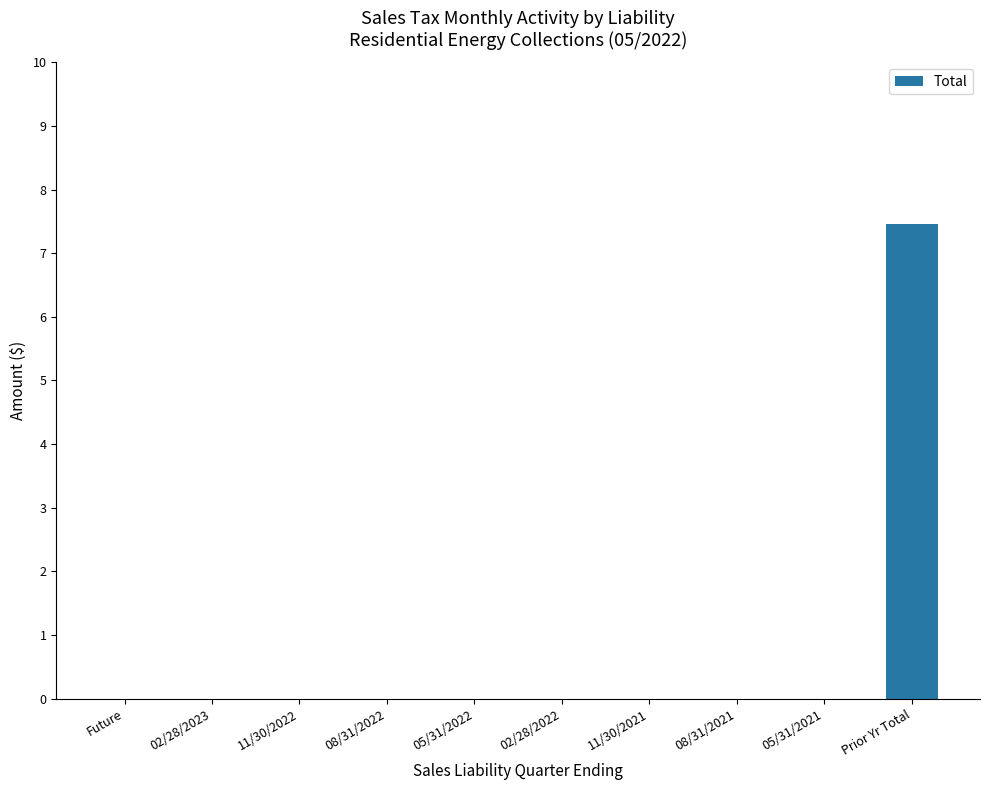

What is the sum of all values?

7.5